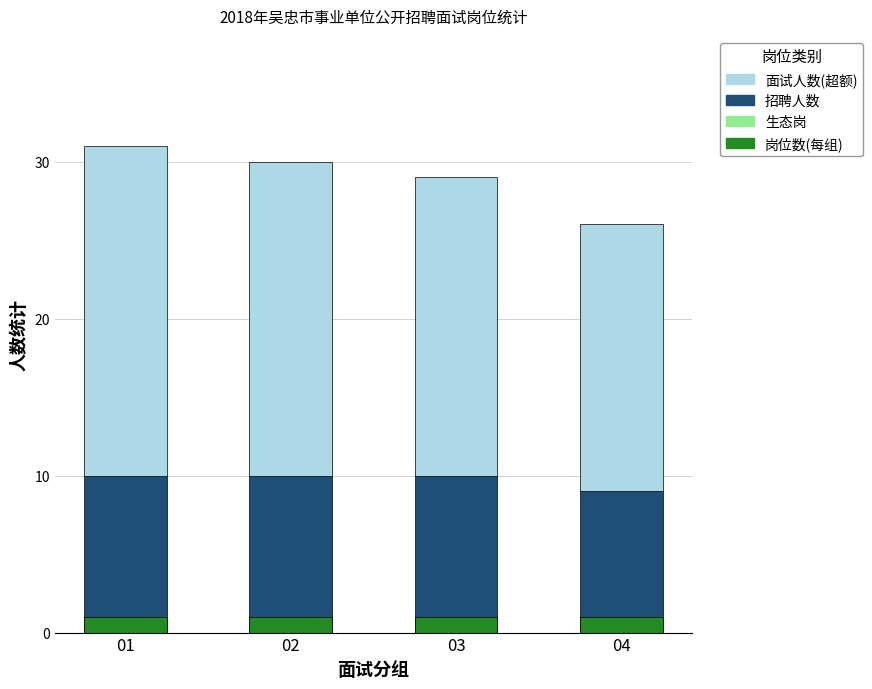

What is the value of the 岗位数(每组) bar at the 1st from the left?

1